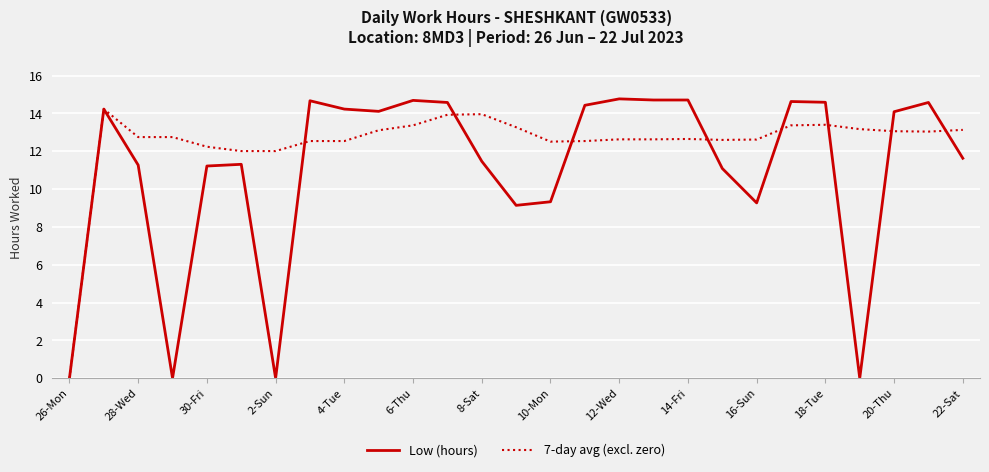

Rank the series by their average value, from highest to lowest.

7-day avg (excl. zero), Low (hours)